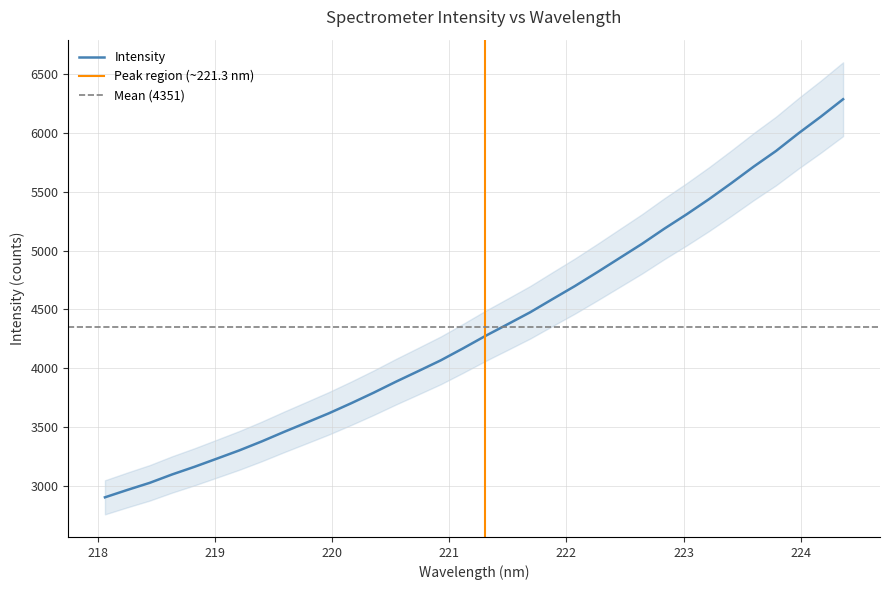

What is the approximate value at 223.9802?

5996.4